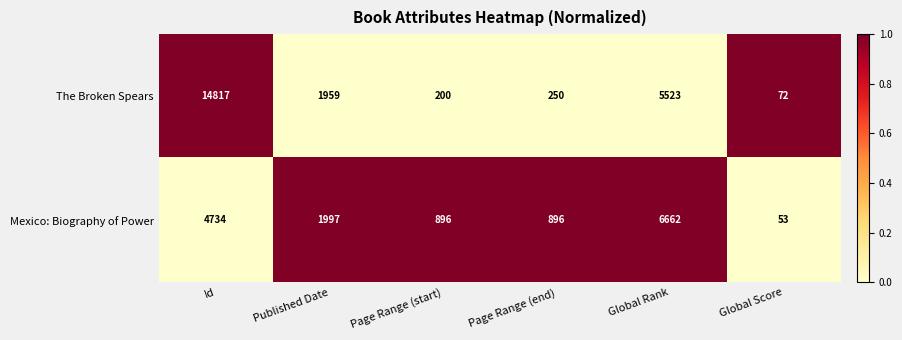

Which series has the largest total across all categories?

The Broken Spears